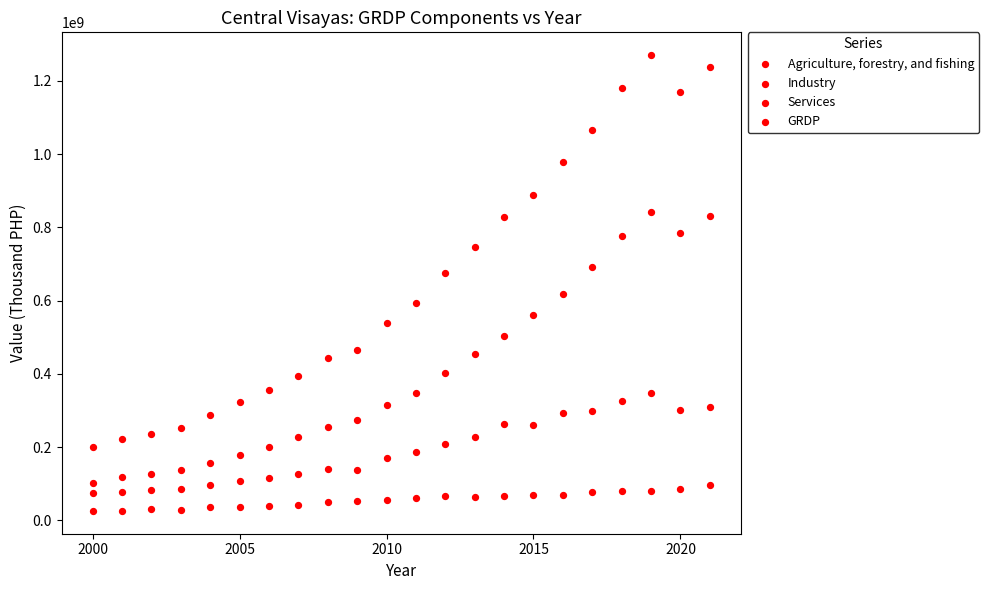

How many points are shown in the scatter plot?

88